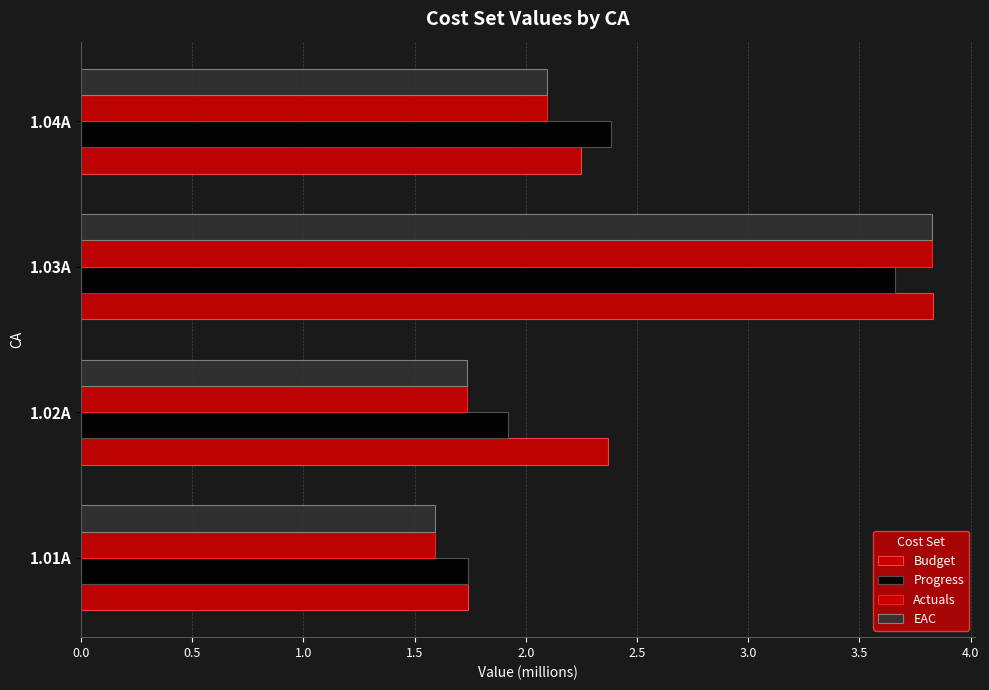

Reading left to right, transcribe all the data shown in this chart.

Budget: 1.7	2.4	3.8	2.2
Progress: 1.7	1.9	3.7	2.4
Actuals: 1.6	1.7	3.8	2.1
EAC: 1.6	1.7	3.8	2.1